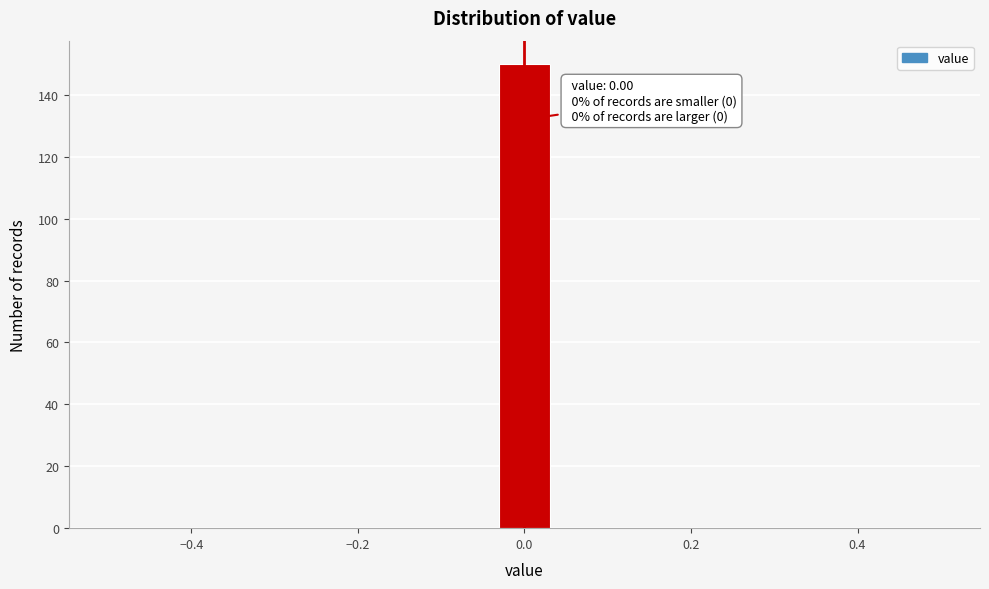

Read against the x-axis, roughly where is the centre of the tallest bar?

0.00